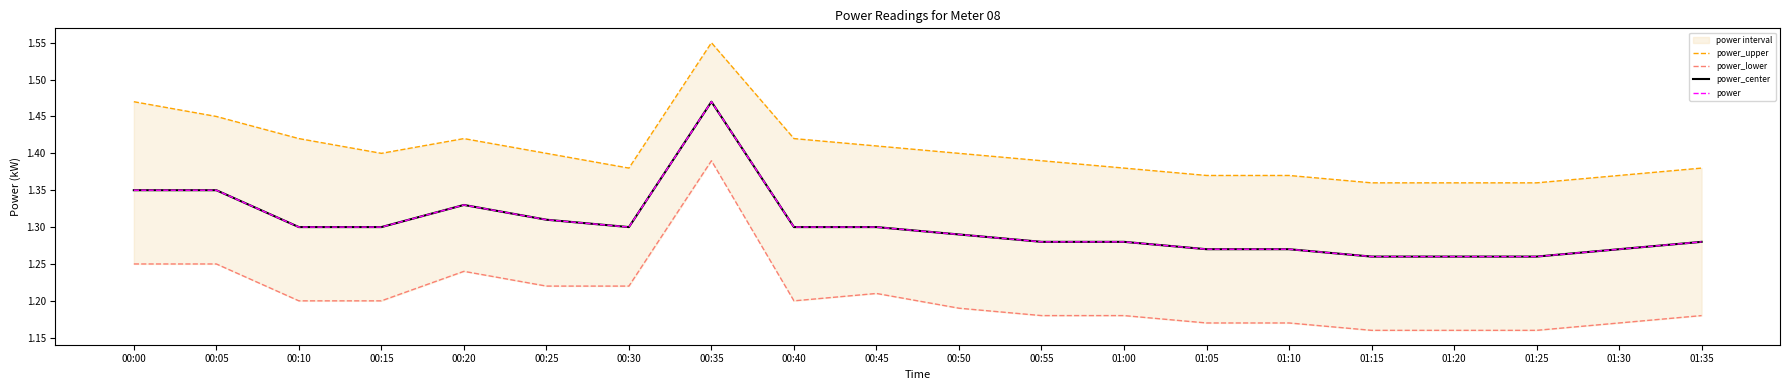

Which label corresponds to the largest value in the chart?

00:35